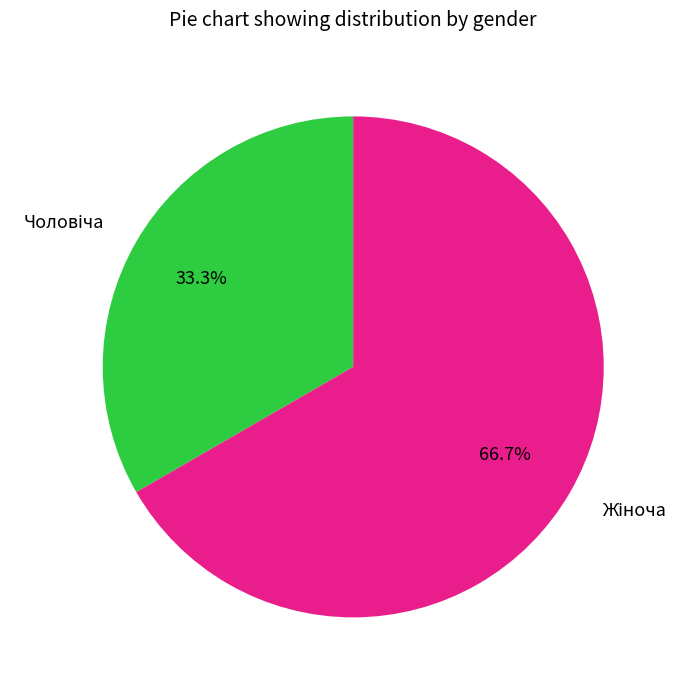

Is there a majority slice in this chart?

Yes